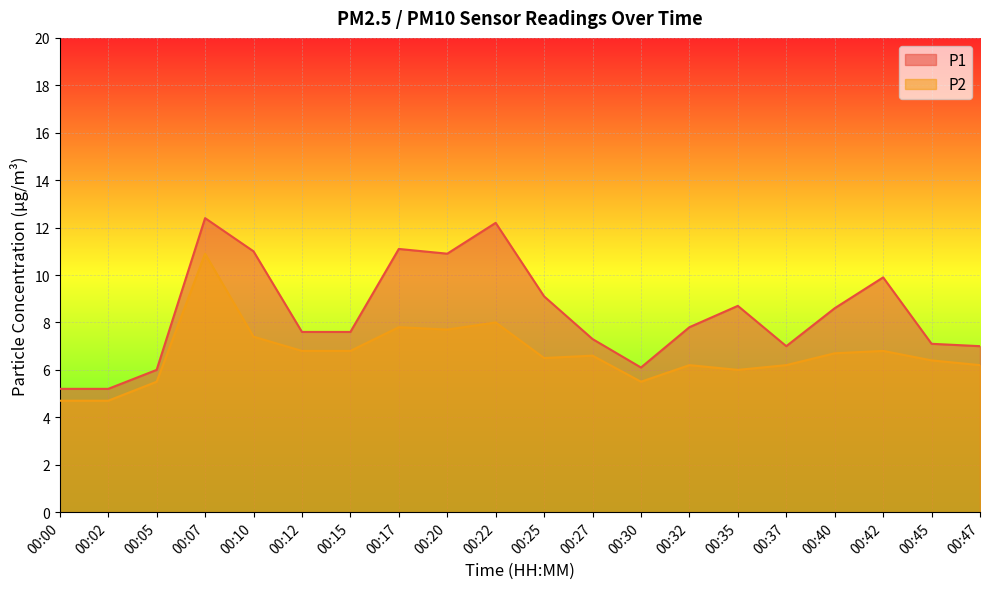

True or false: P1 and P2 cross at least once.

False